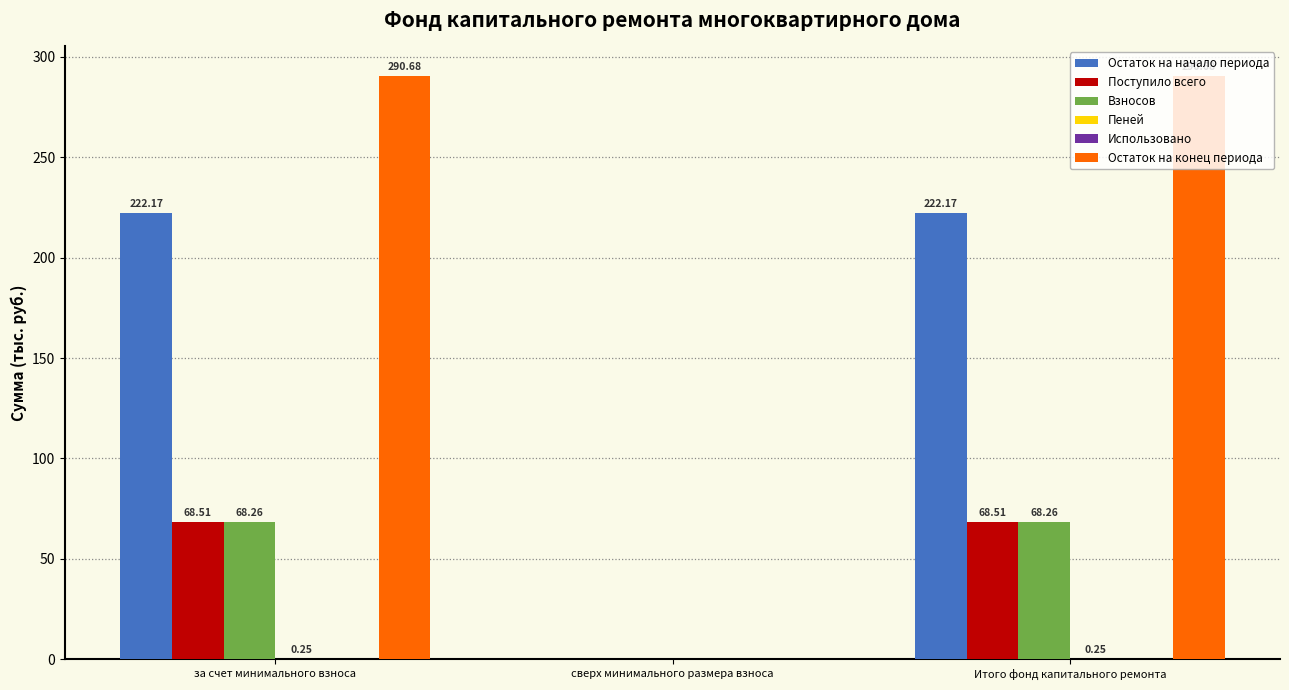

The Остаток на начало периода series shows 222.2 at Итого фонд капитального ремонта. True or false?

True